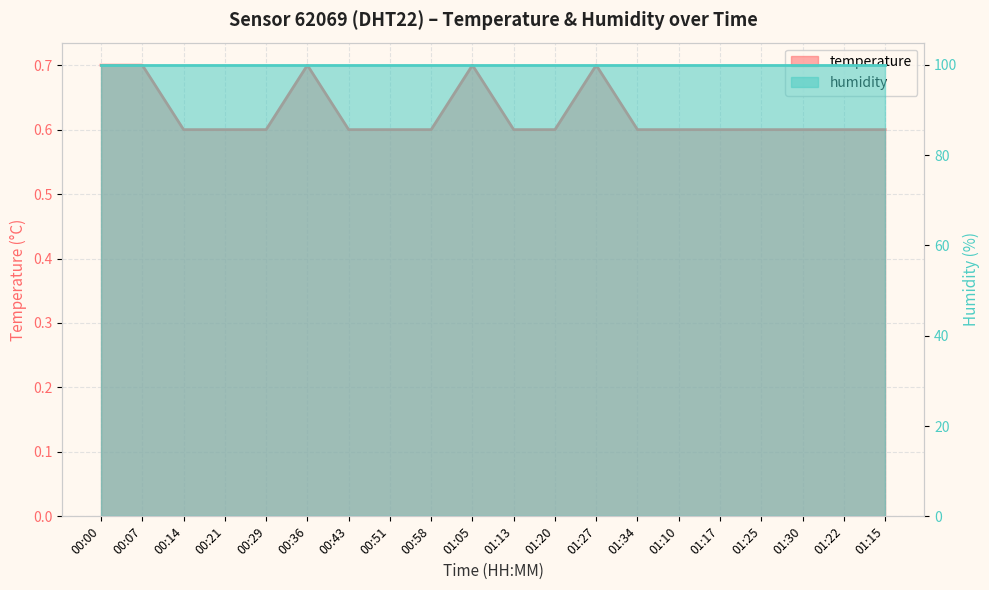

Count the number of categories in the chart.

20